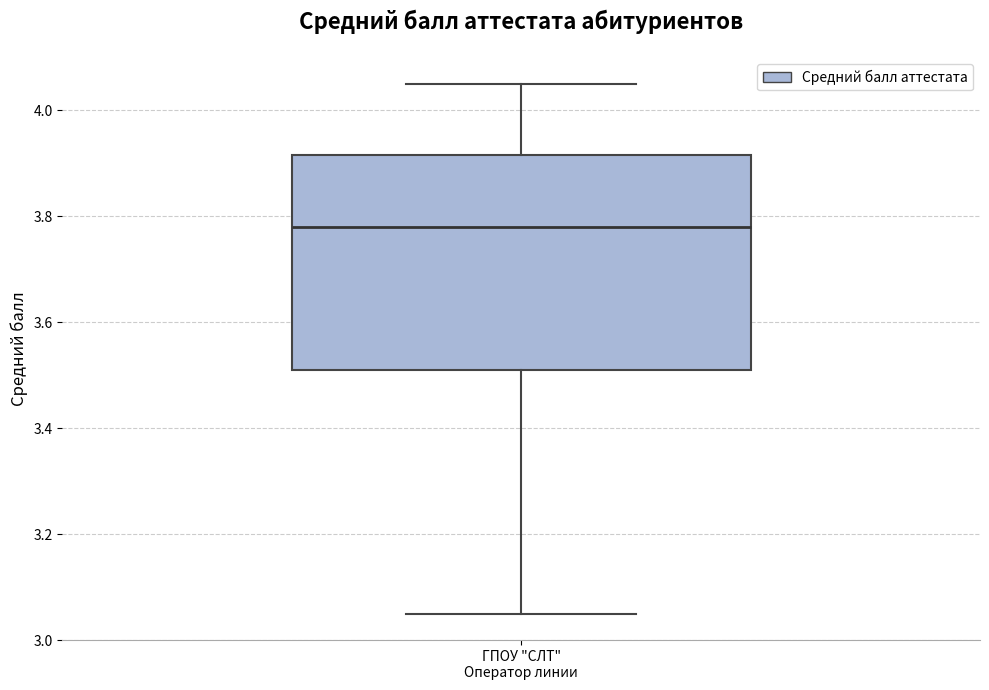

Read this box plot against the y-axis: the position of the median line, the range covered by the box, and the ends of both whiskers. The values are not printed on the chart, so give them approximately, as read against the axis.

median 3.78, box 3.52 to 3.92, whiskers 3.06 to 4.06